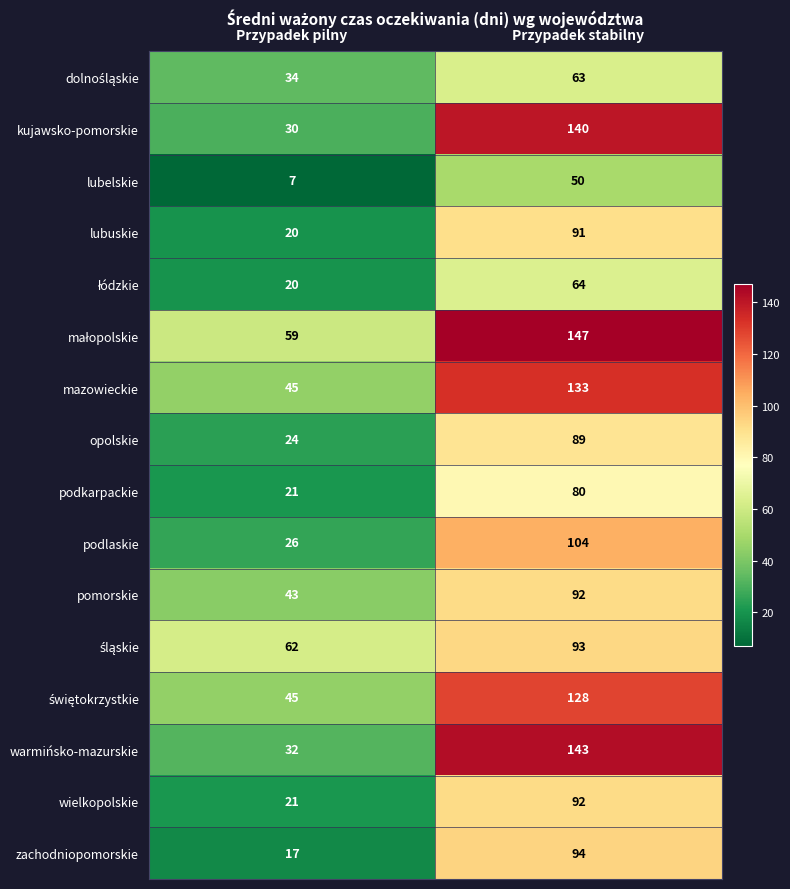

List the labels in order of zachodniopomorskie value, largest first.

Przypadek stabilny, Przypadek pilny